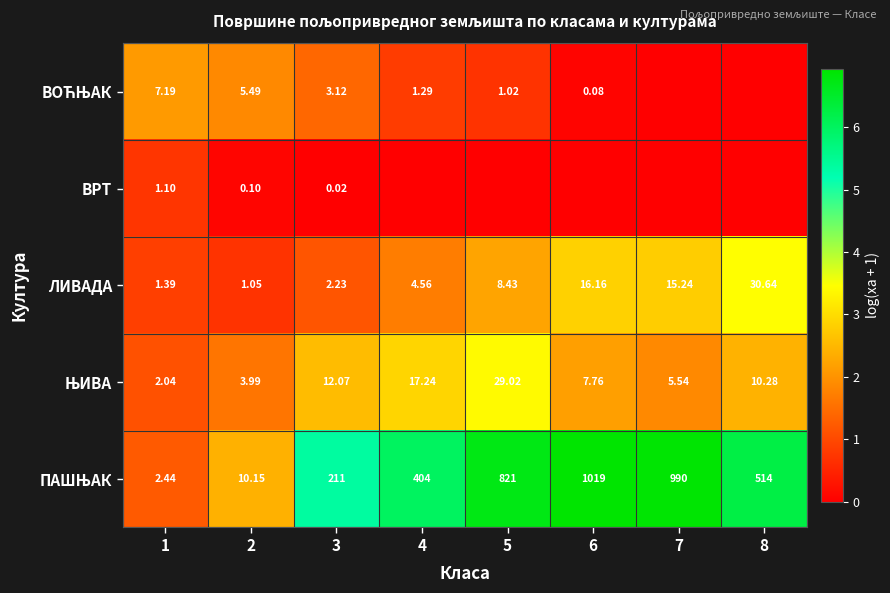

Which category has the lowest value across all series?

7